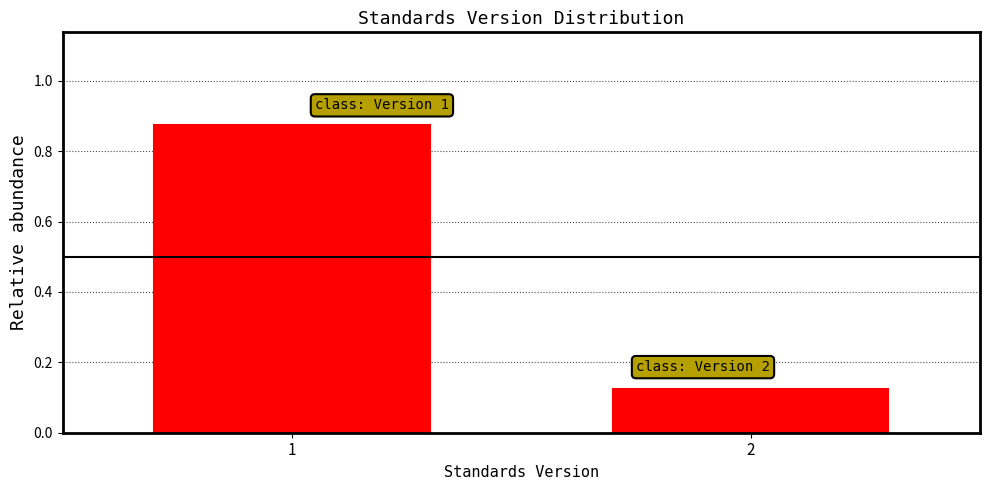

What is the average value?

0.5